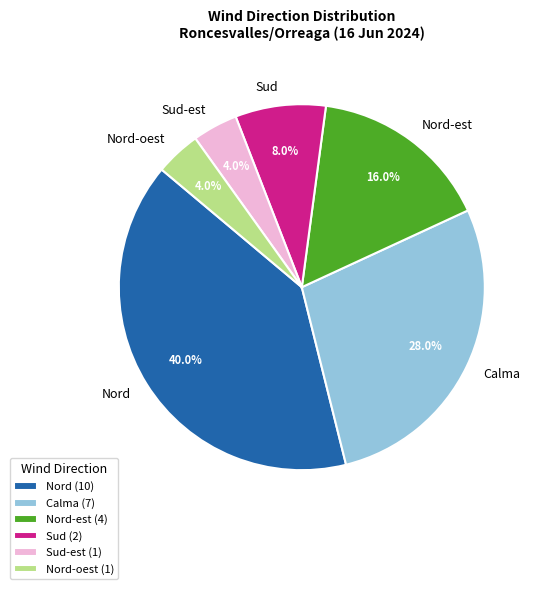

What percentage is the Nord slice, to the nearest percent?

40%